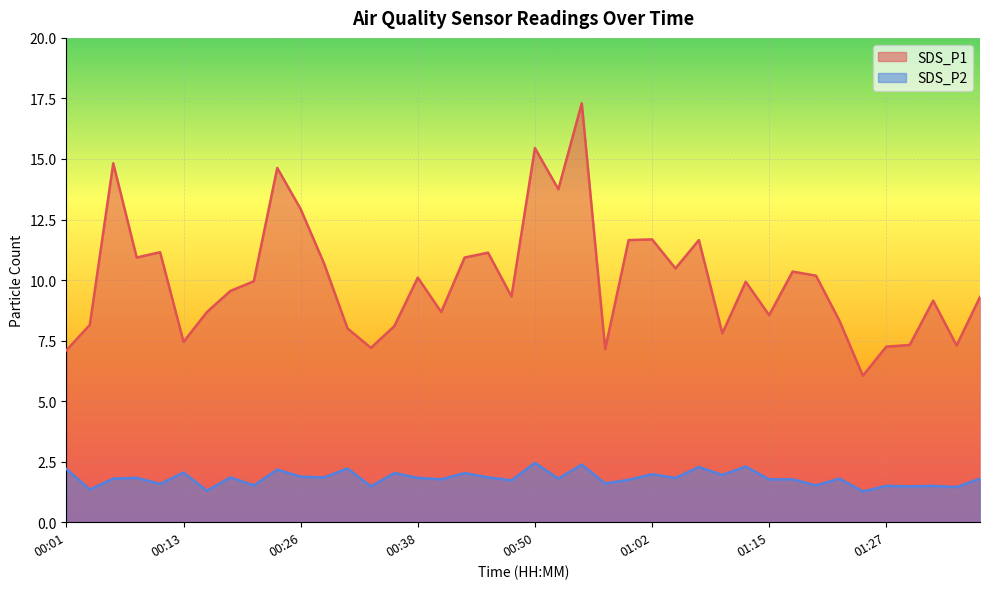

What is the sum of the SDS_P1 values at 00:50 and 01:12?

25.4